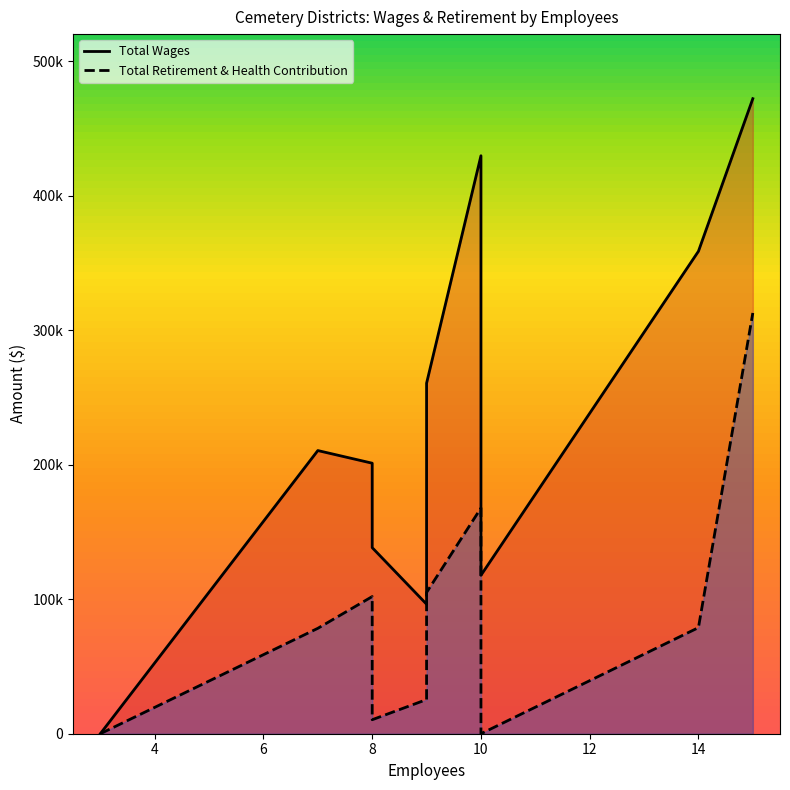

Between 6 and 12, which series saw the biggest shift?

Total Wages